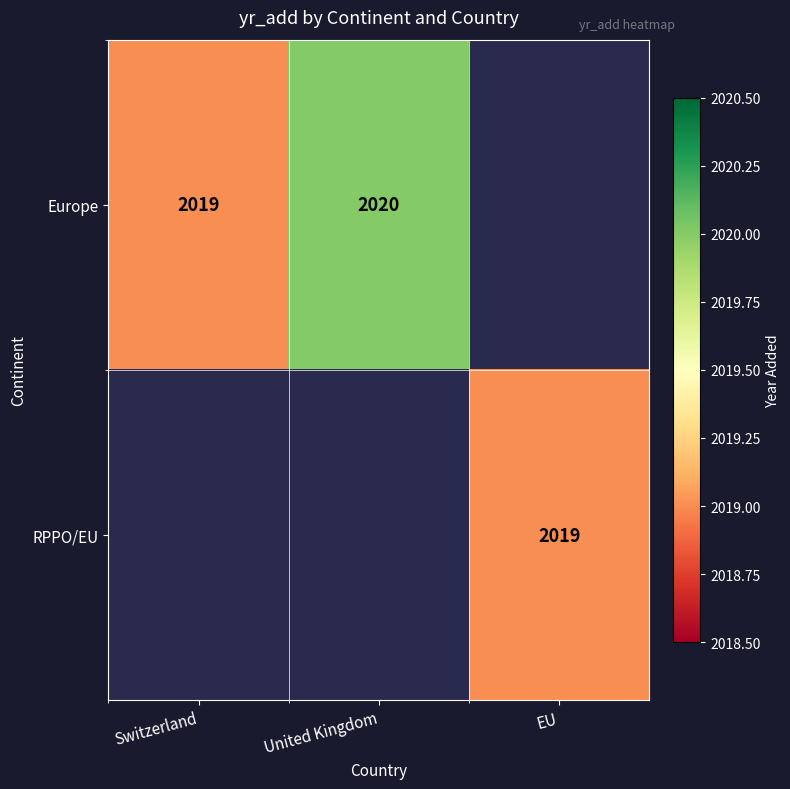

True or false: RPPO/EU has a value of 854 at EU.

False